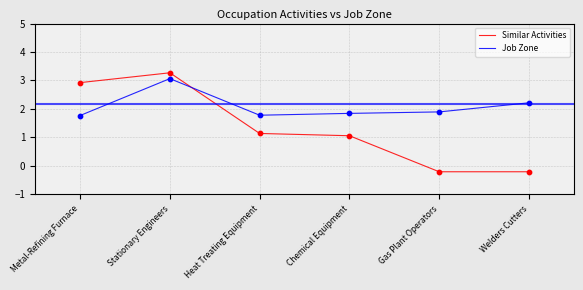

Which series has the widest spread of values?

Similar Activities